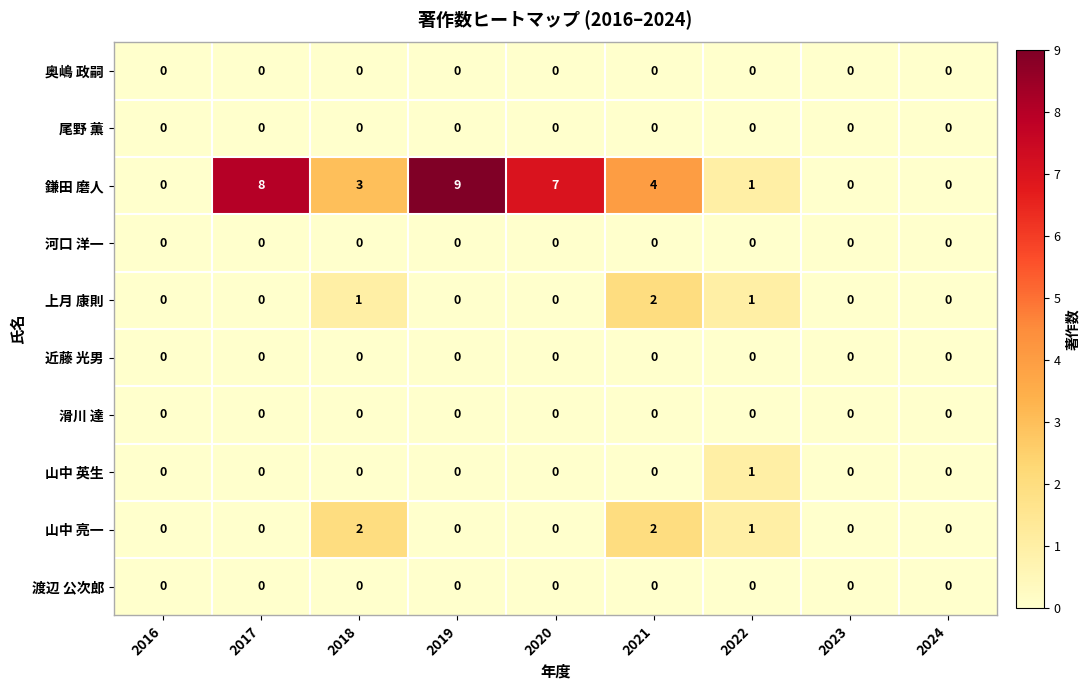

How many values in the 山中 亮一 series exceed 0?

3